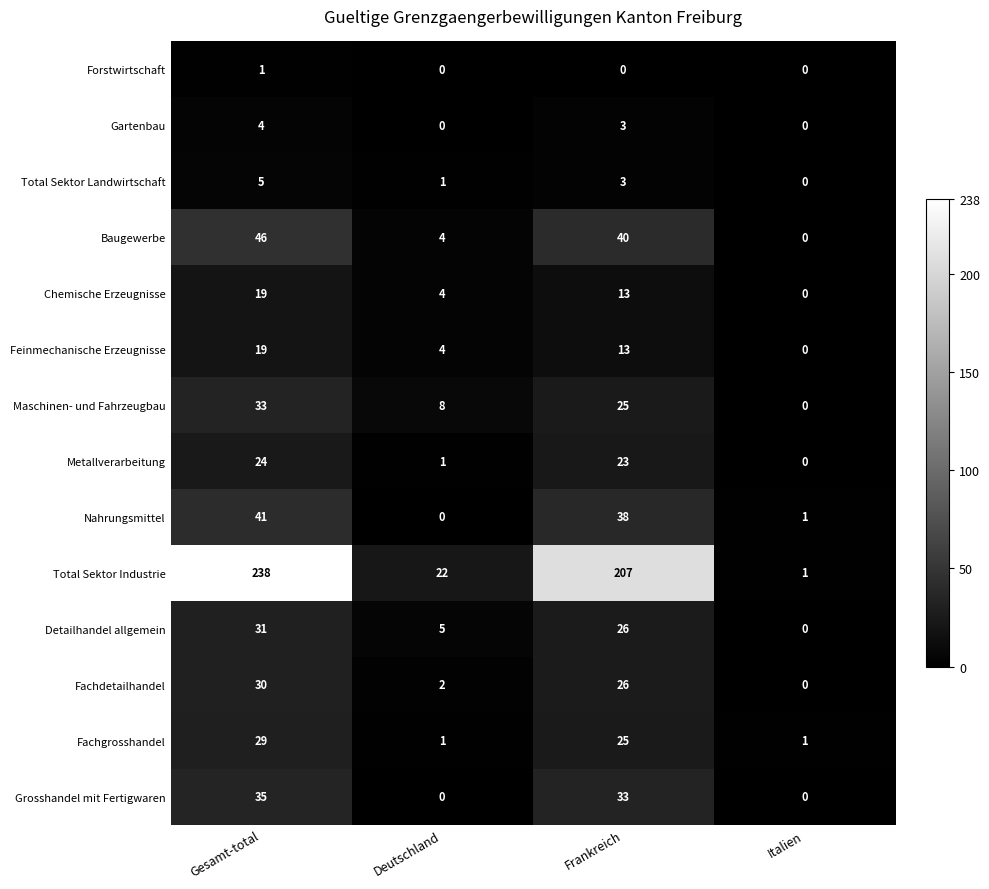

Is it true that Fachgrosshandel equals 1 at Deutschland?

True